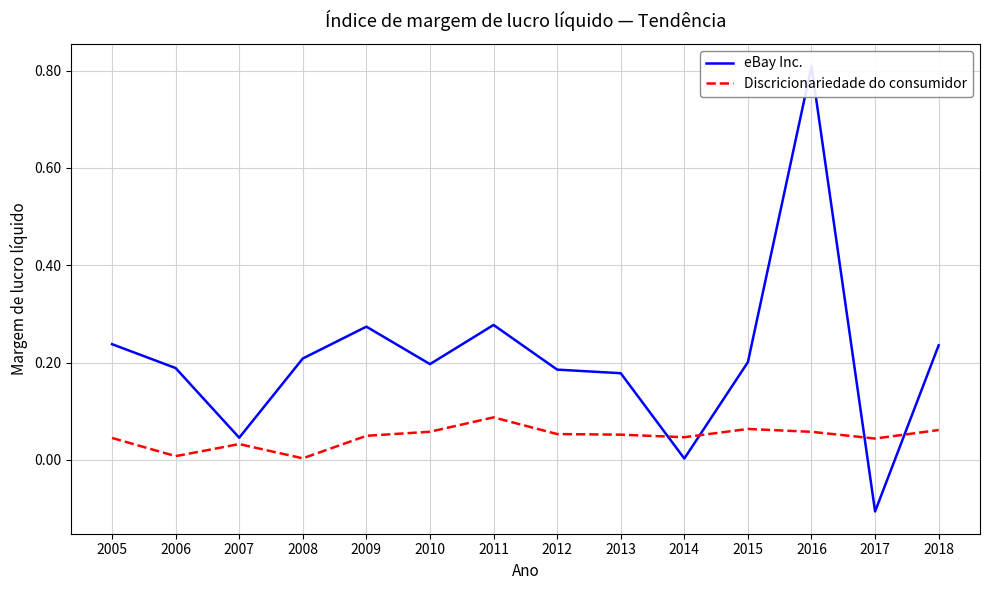

What is the value of the eBay Inc. point at the 2nd from the left?

0.2